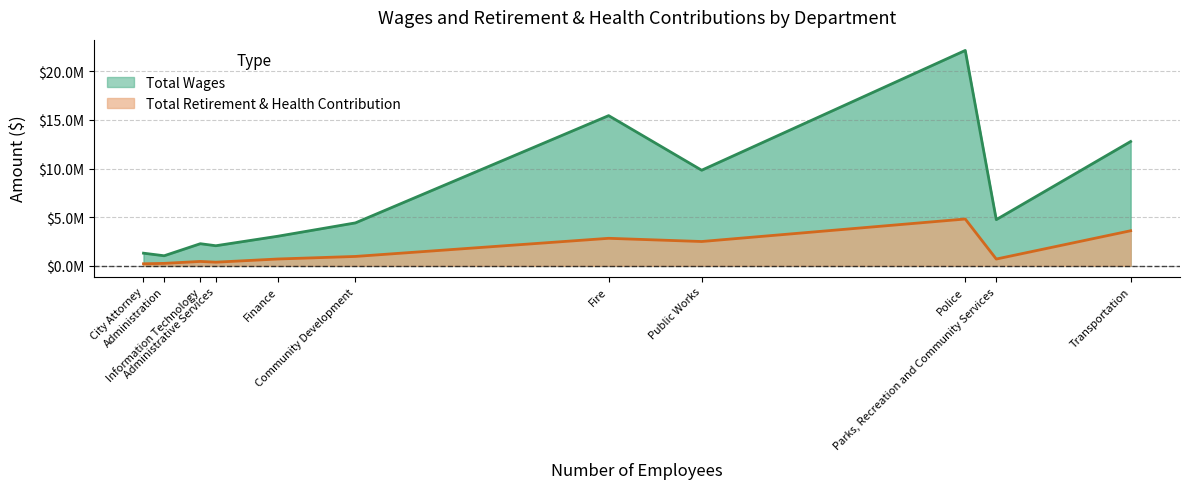

What is the sum of all Total Retirement & Health Contribution values?

17465692